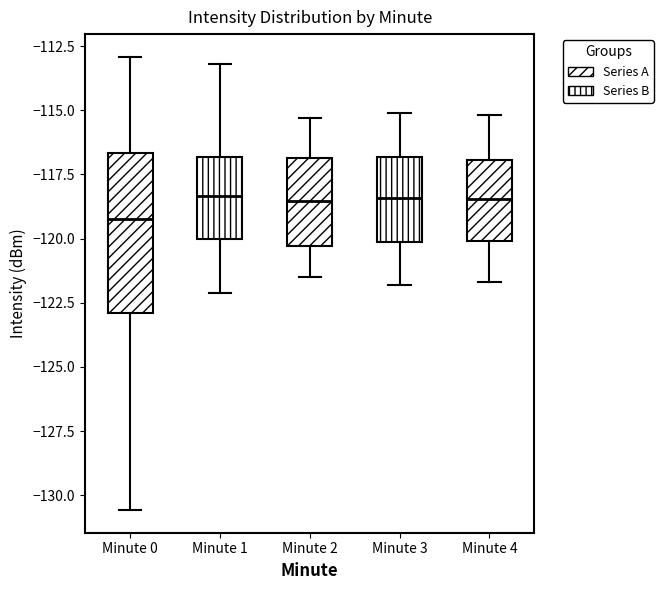

Which box's median line is the lowest?

Minute 0